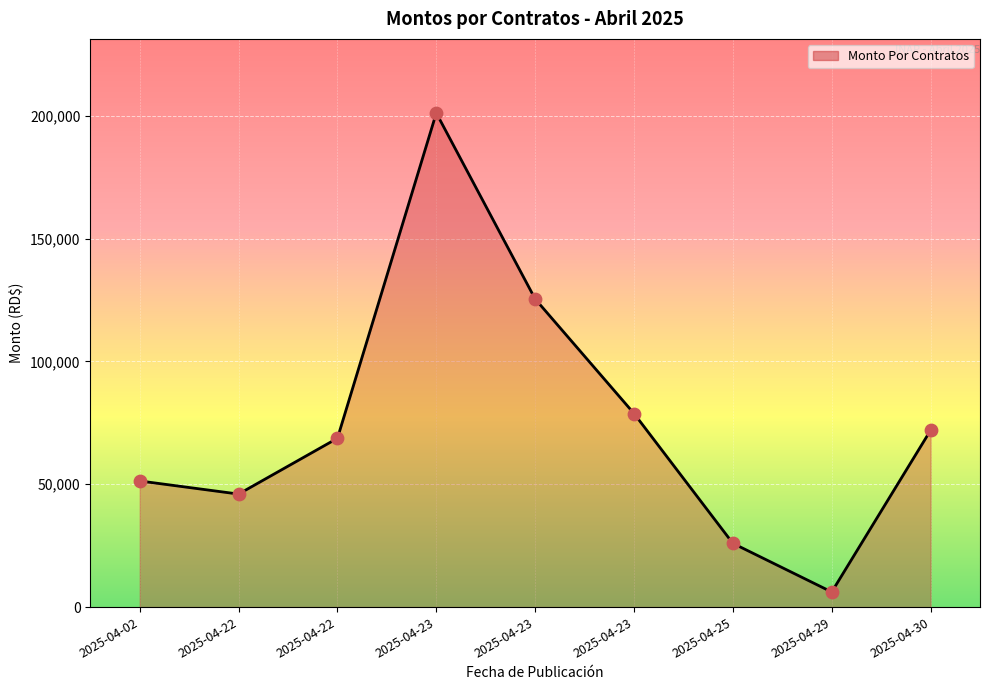

What is the change in value from 2025-04-23 to 2025-04-30?

-53475